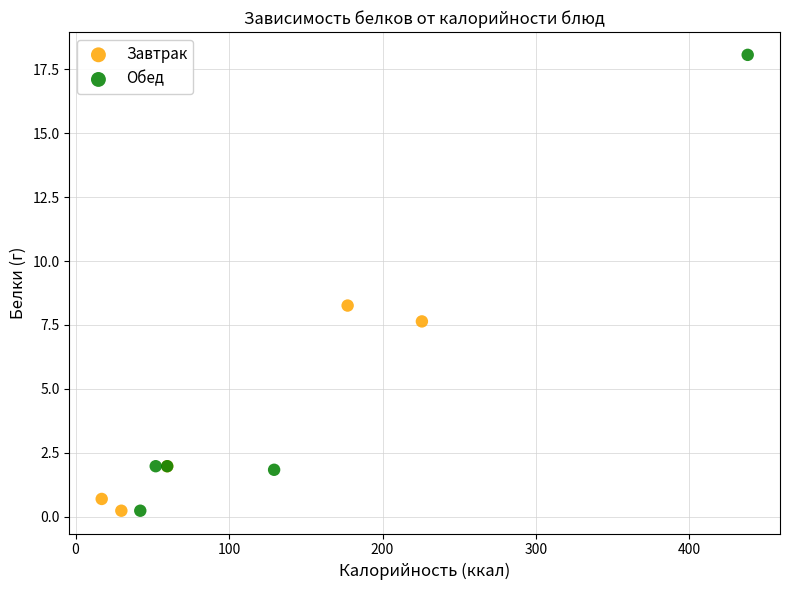

Which series reaches the maximum Y coordinate?

Обед